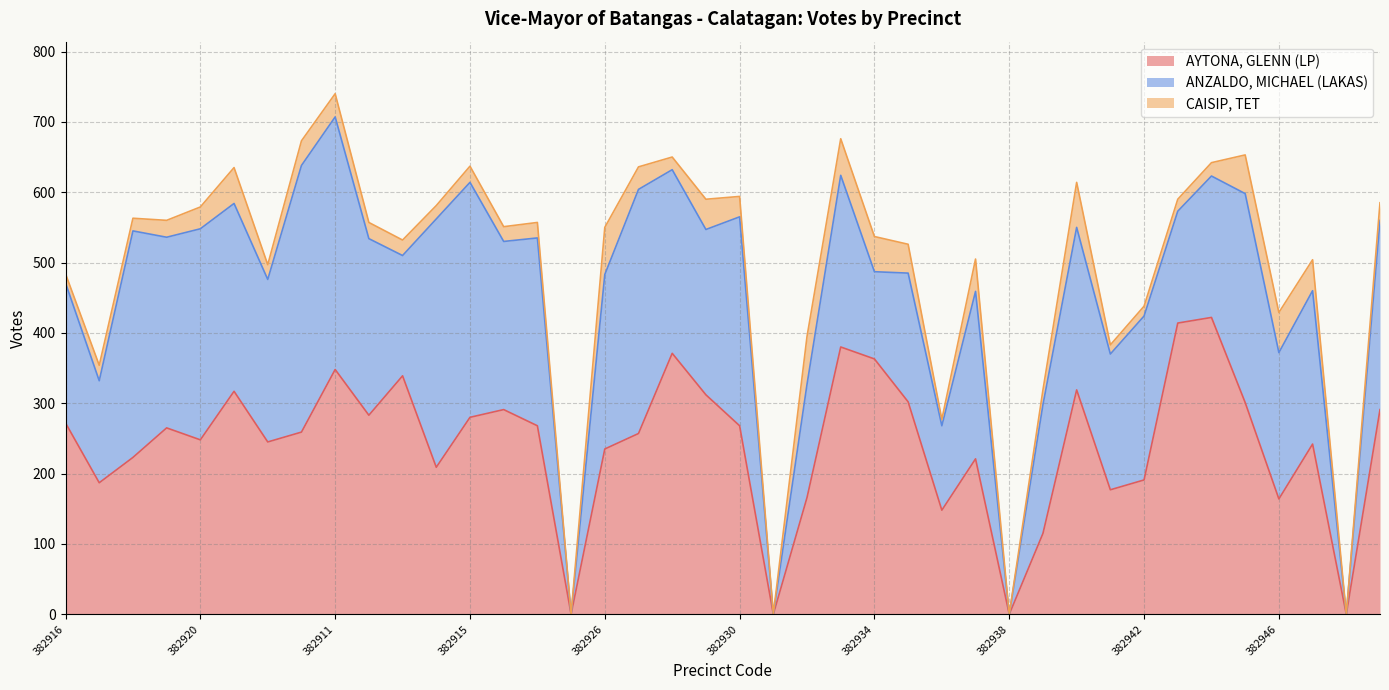

At which category is the sum across all series the highest?

382911